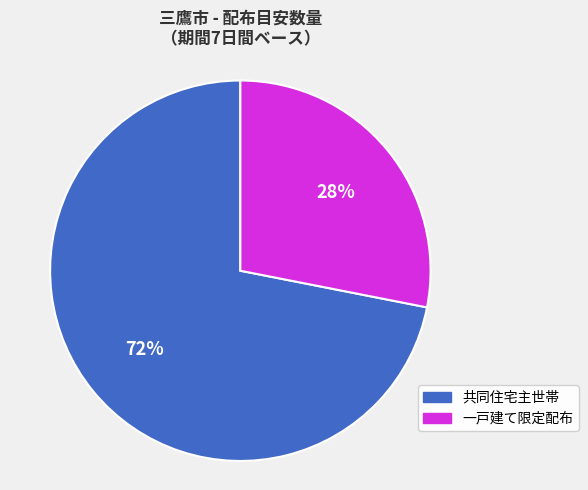

Is there any slice that represents more than half of the pie?

Yes